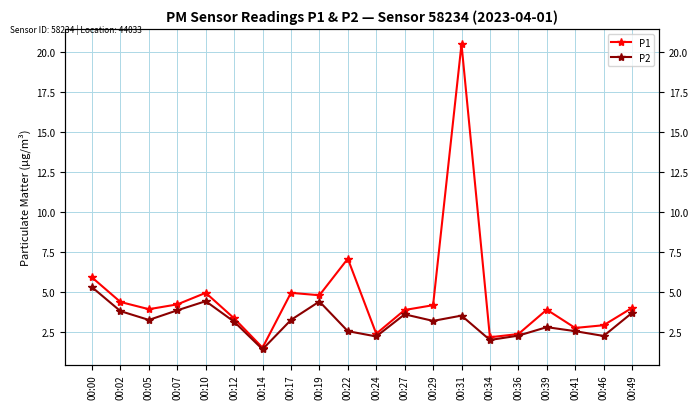

What is the average value of the P1 series?

4.7